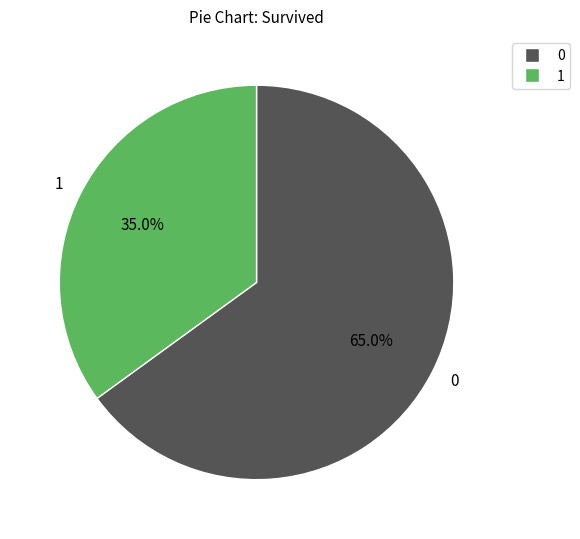

How many slices are in this pie chart?

2